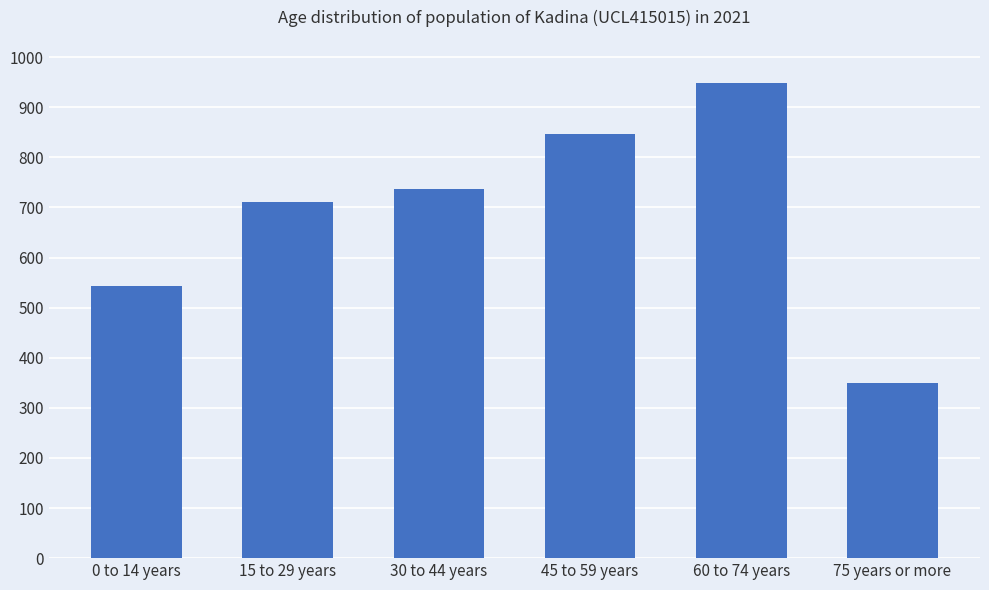

What is the minimum value shown in the chart?

349